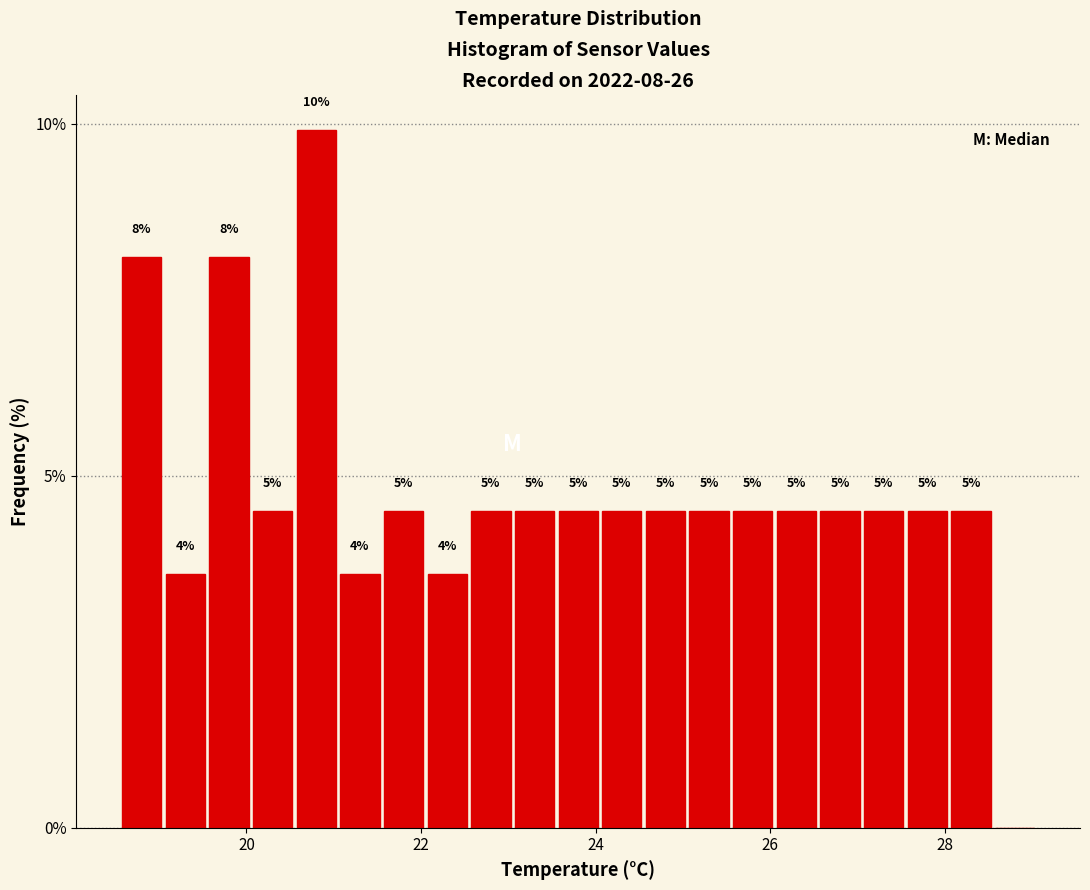

Around what value on the x-axis is the tallest bar? Give the approximate position of its centre, as read against the axis.

20.8